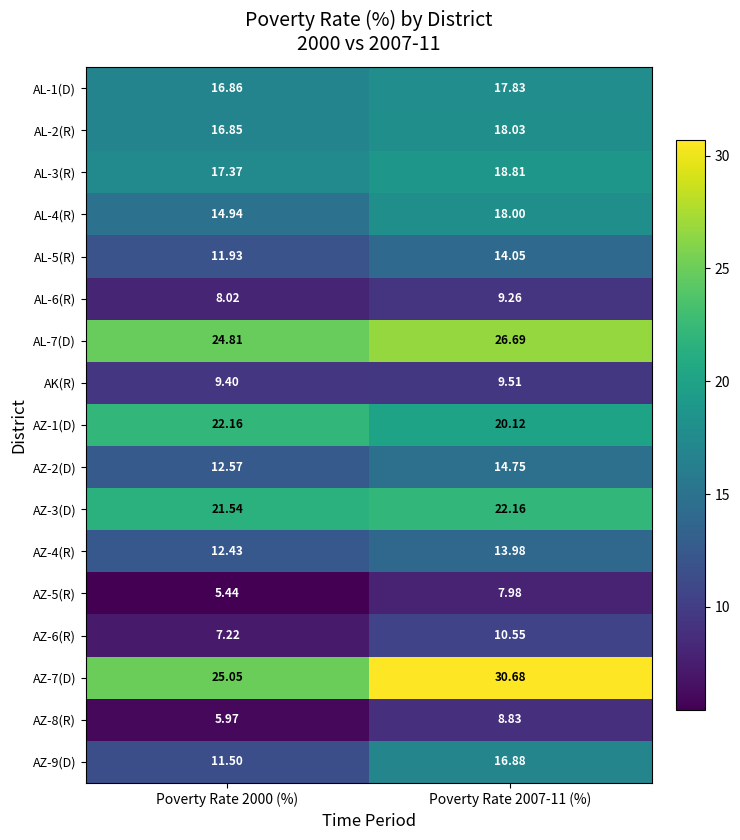

Is the value of AZ-3(D) at Poverty Rate 2000 (%) greater than the value of AZ-9(D) at Poverty Rate 2007-11 (%)?

Yes